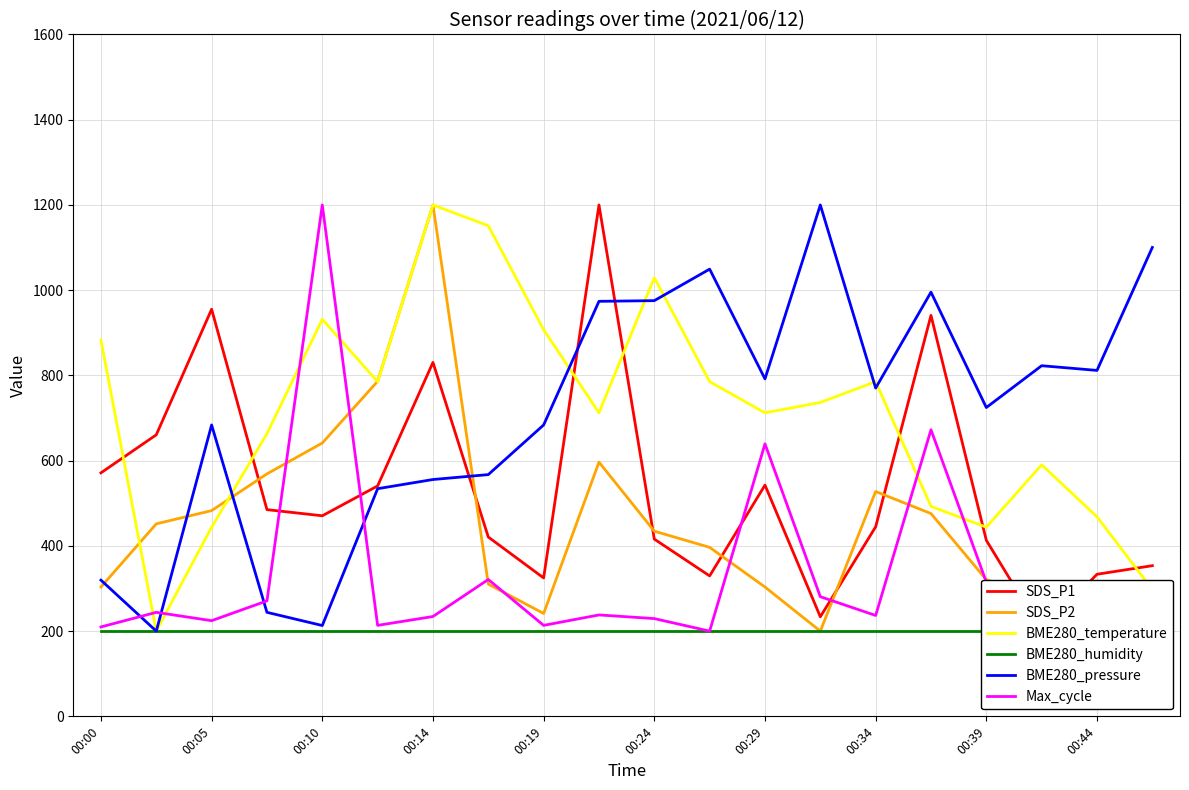

How many data points in BME280_temperature are above 736?

10